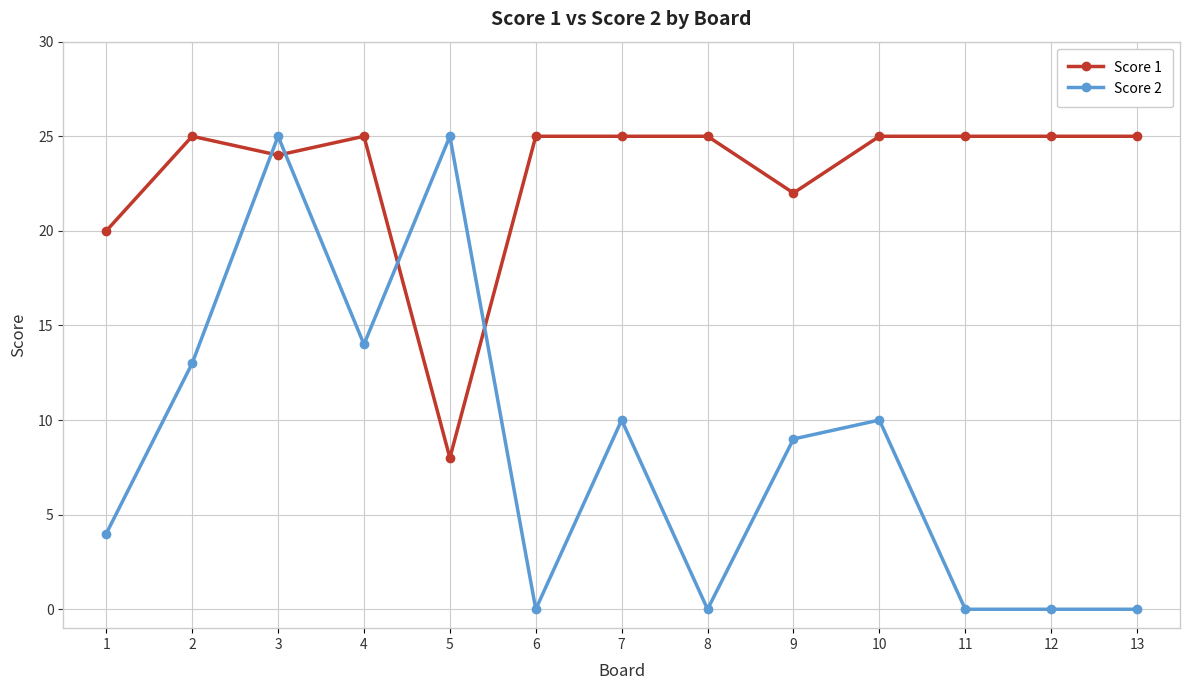

How many values in the Score 2 series are below 9?

6